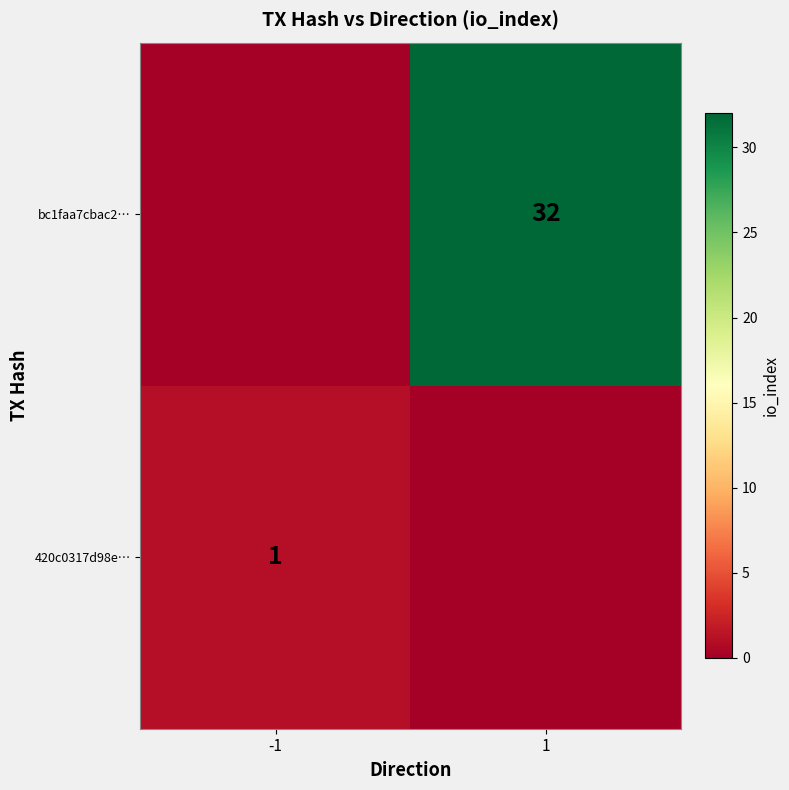

Is it true that bc1faa7cbac2… equals 32 at 1?

True